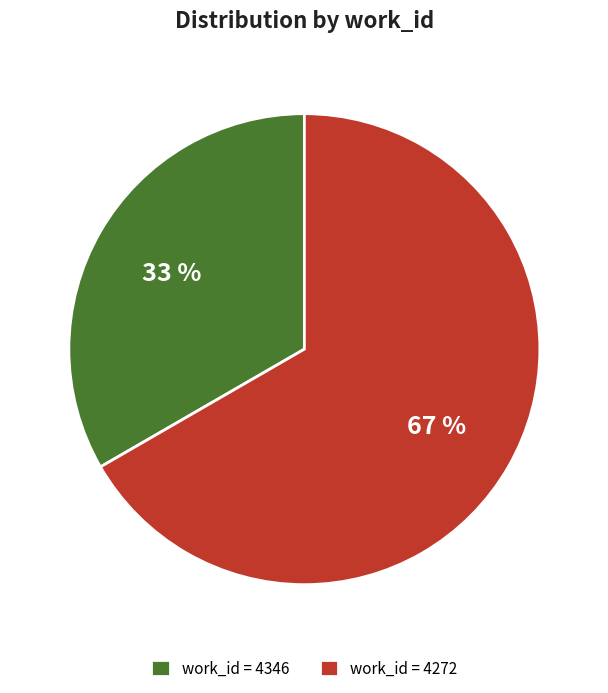

What percentage is the work_id = 4346 slice, to the nearest percent?

33%